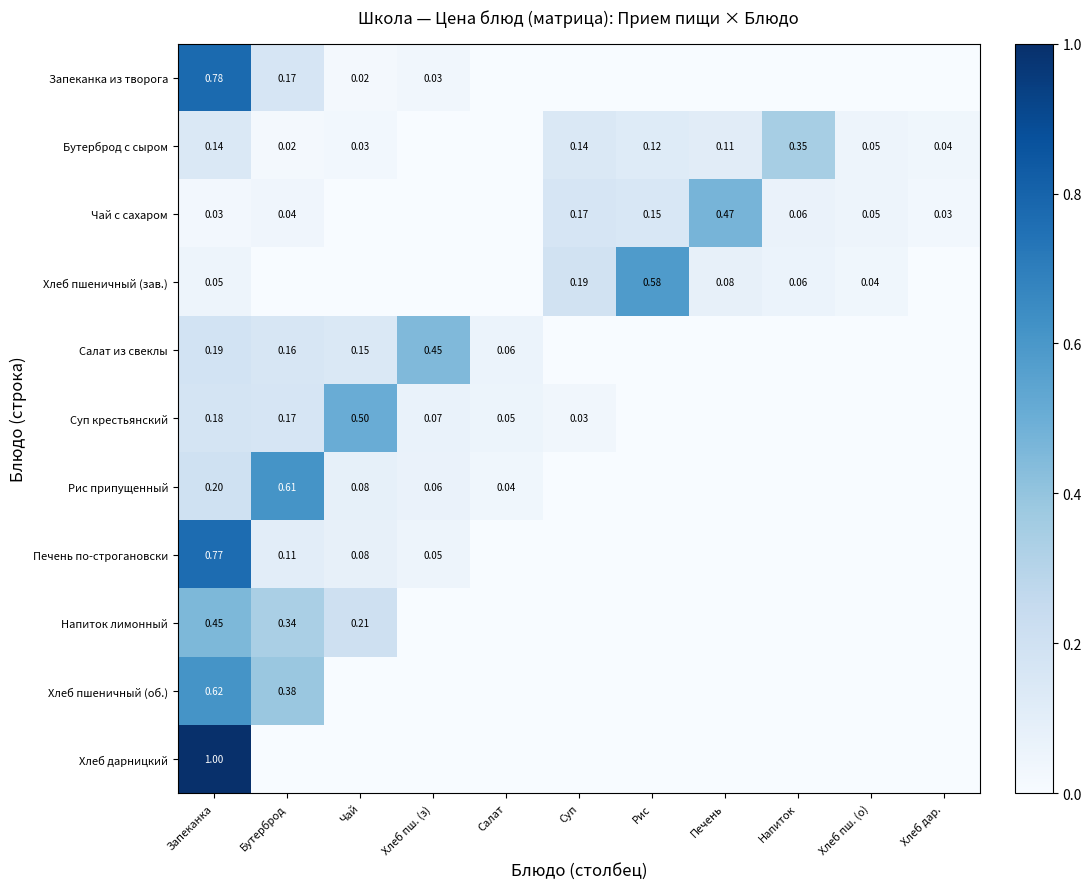

Which series has the widest spread of values?

Хлеб дарницкий